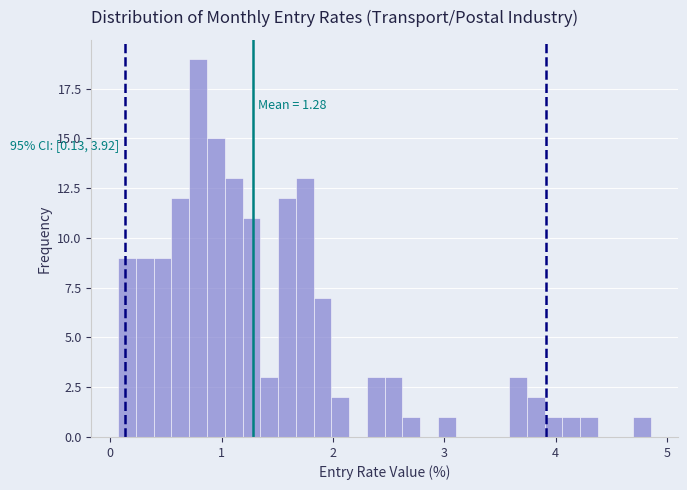

Read against the x-axis, roughly where is the centre of the tallest bar?

0.8